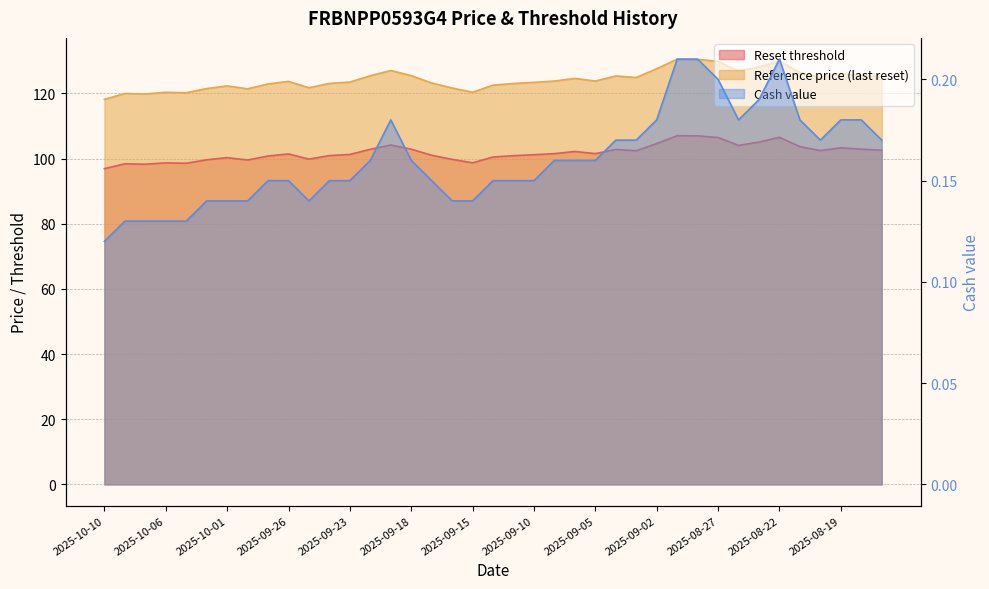

True or false: Cash value and Reset threshold intersect in this chart.

False